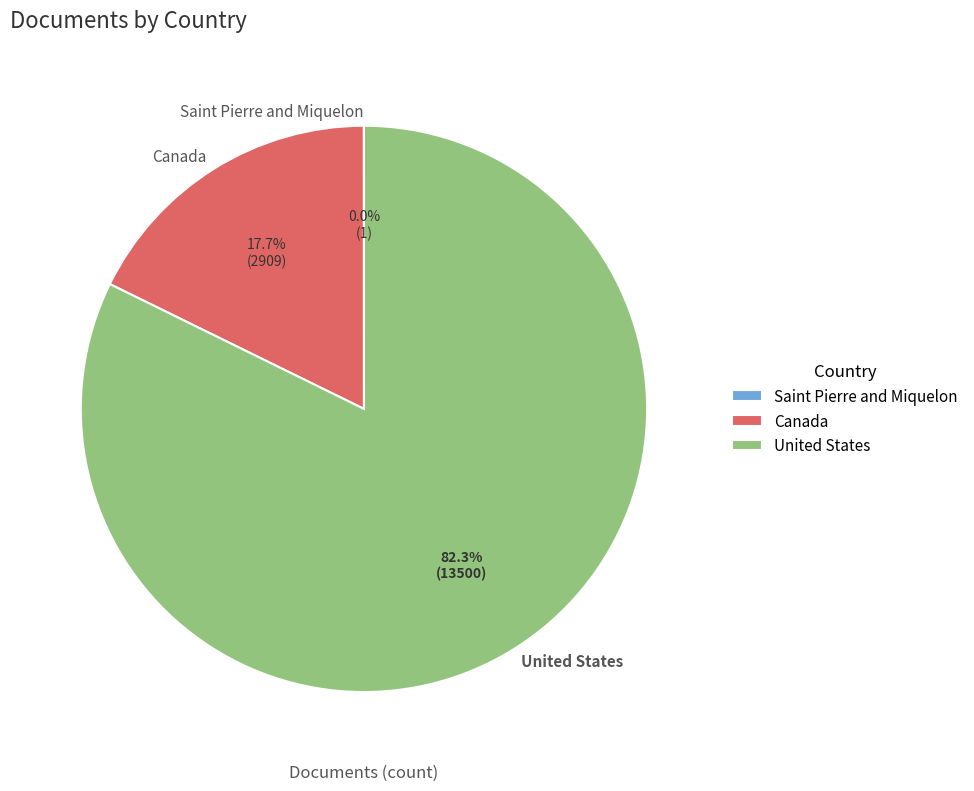

Which category accounts for the majority?

United States